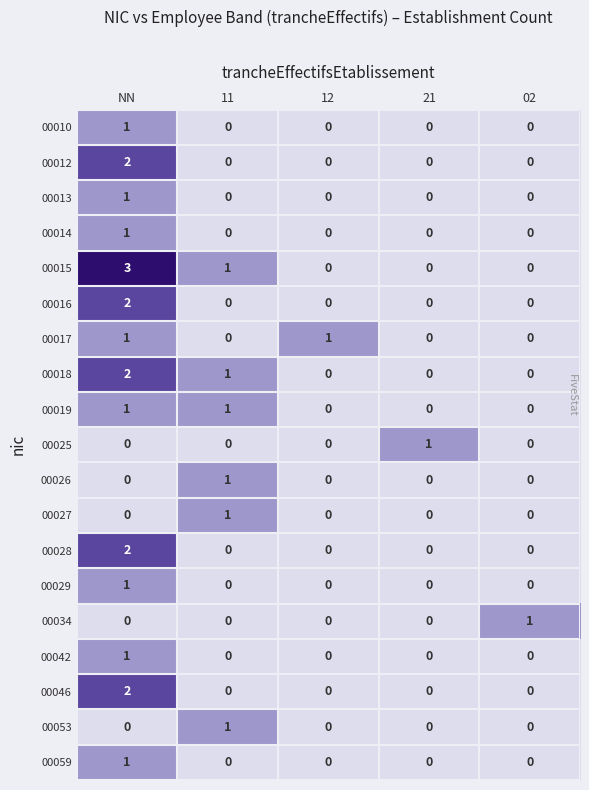

What is the total value across all series at NN?

21